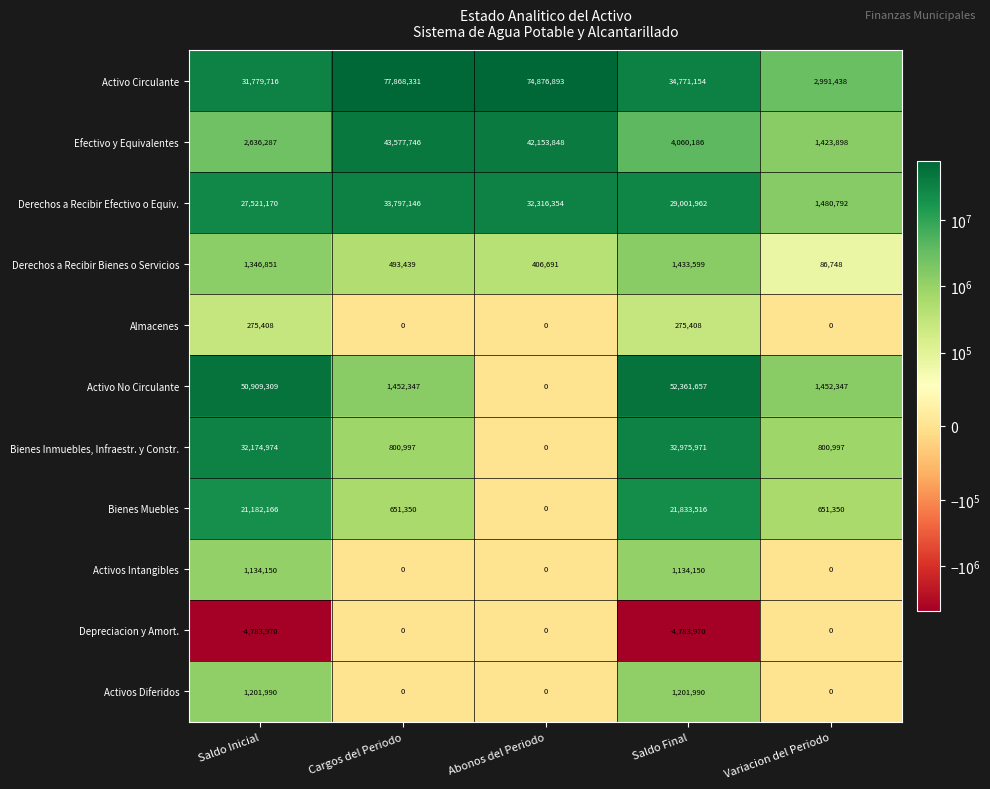

Between Saldo Final and Variacion del Periodo, which series saw the biggest shift?

Activo No Circulante